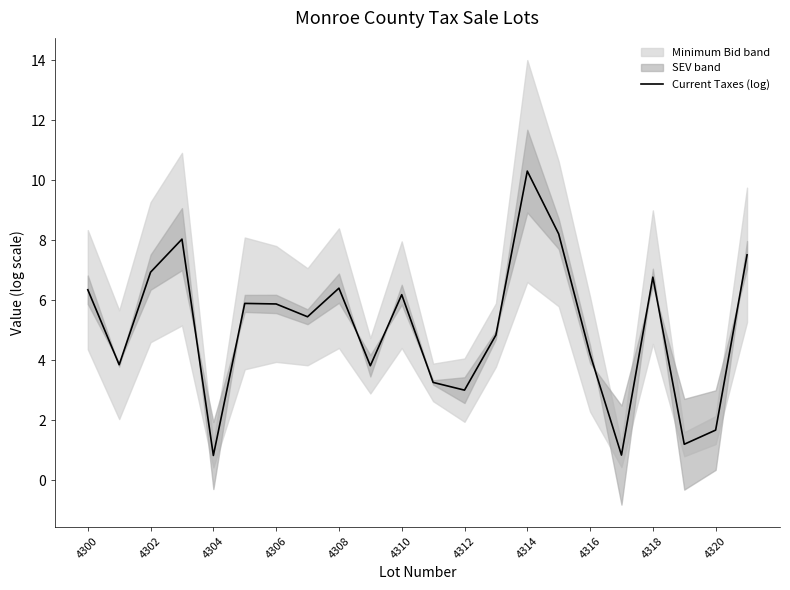

The chart shows a value of 13.3 at 21. True or false?

False